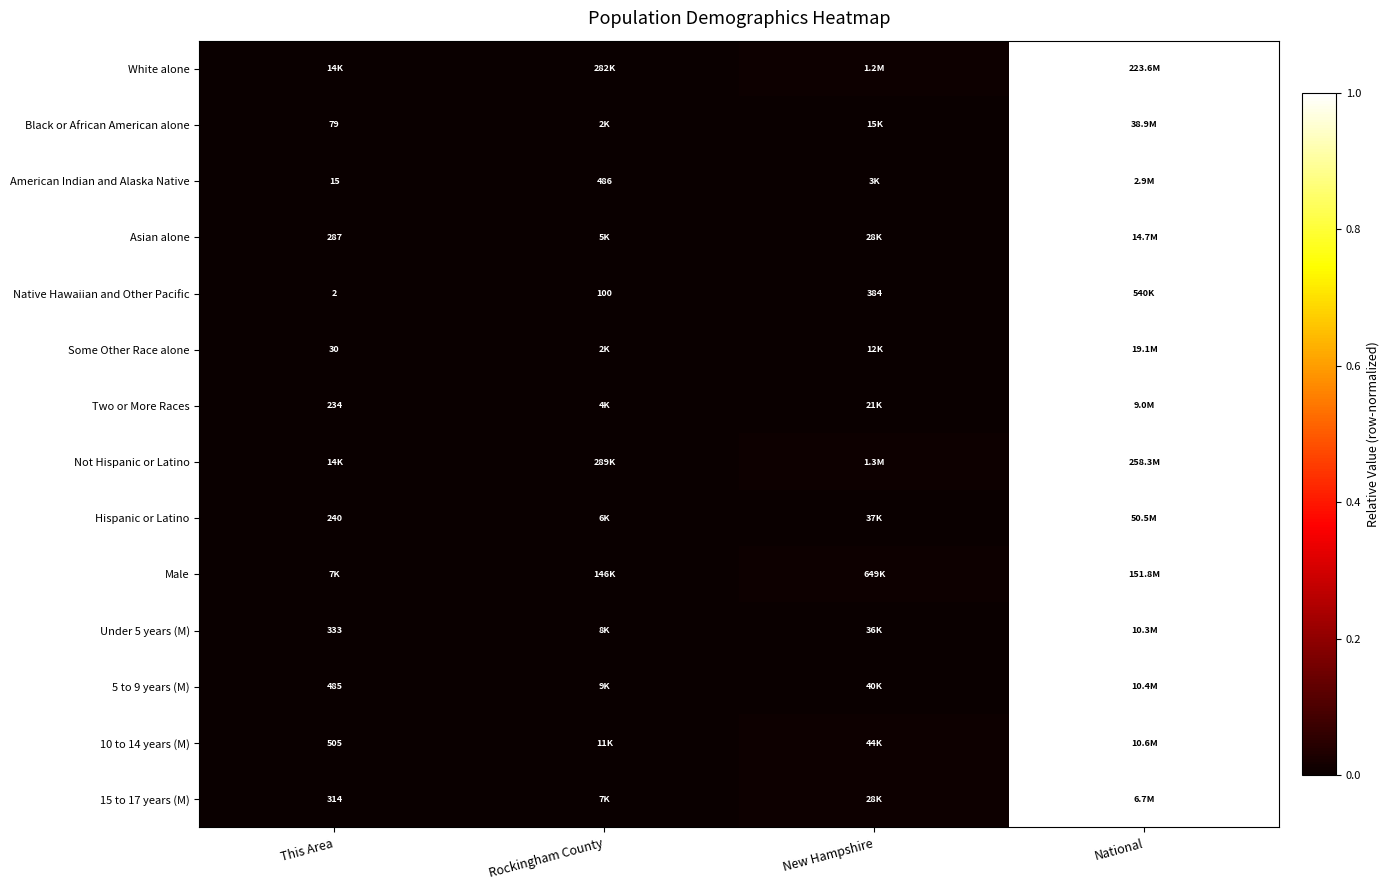

The Native Hawaiian and Other Pacific series shows 1.0 at National. True or false?

True